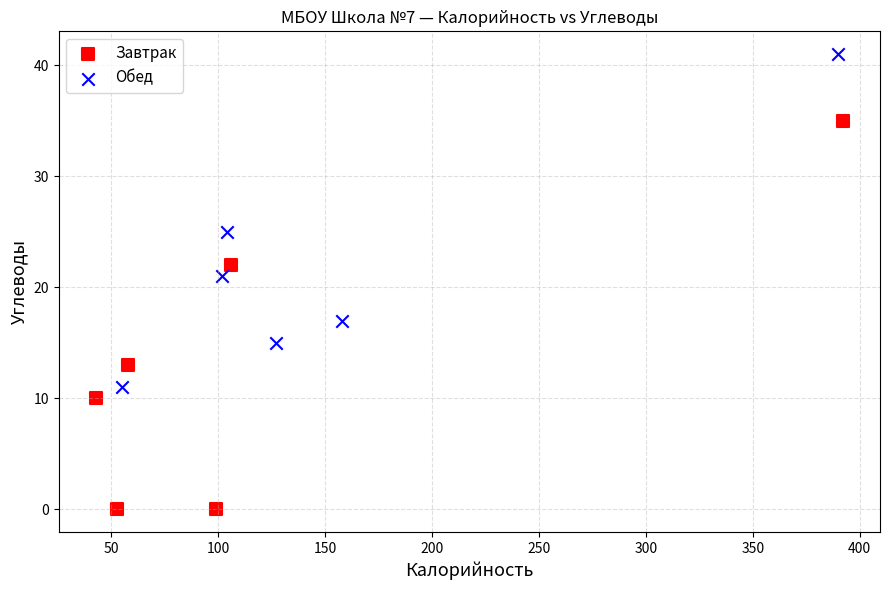

Which series has the largest Y range (max minus min)?

Завтрак